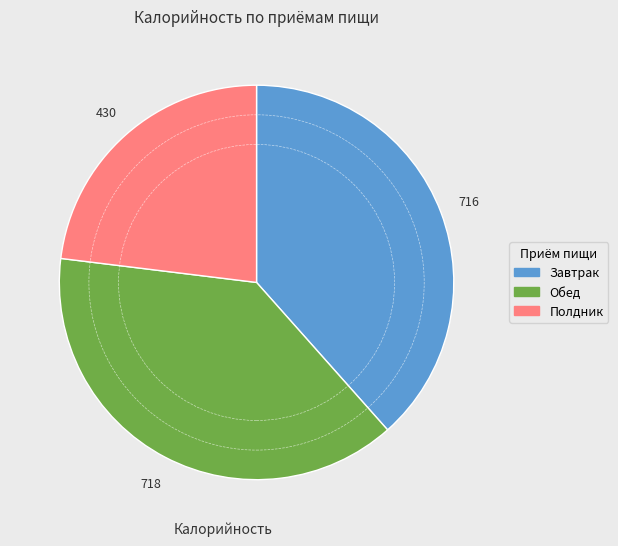

The Полдник slice represents 23% of the pie. True or false?

True